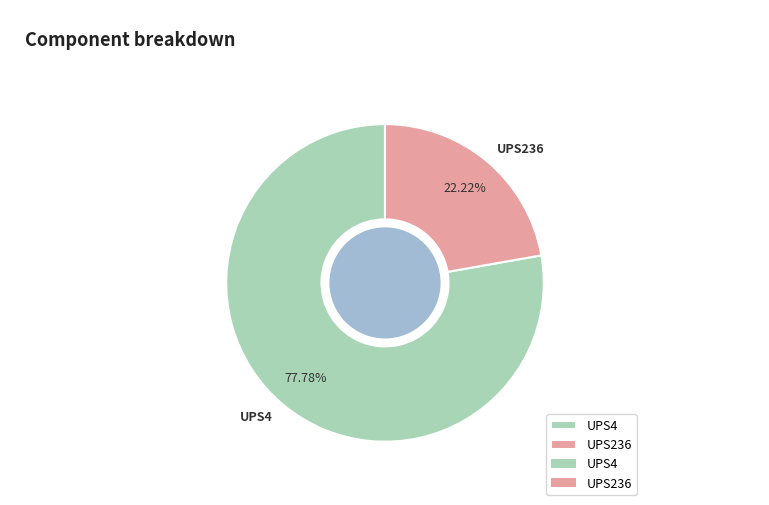

To the nearest percent, what is the difference between the largest and smallest slice percentages?

56%